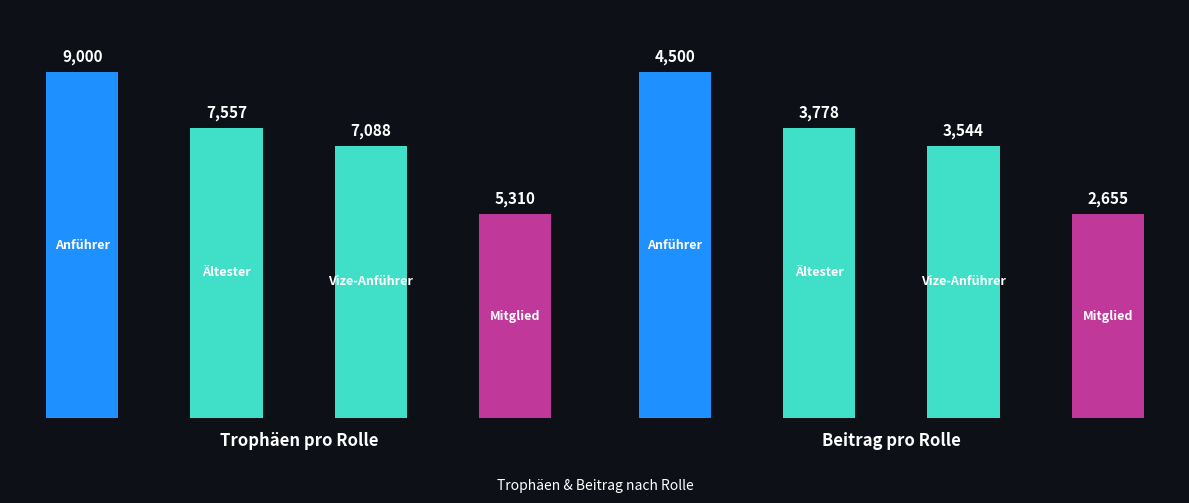

What is the value of the Ältester bar at the 1st from the left?

7557